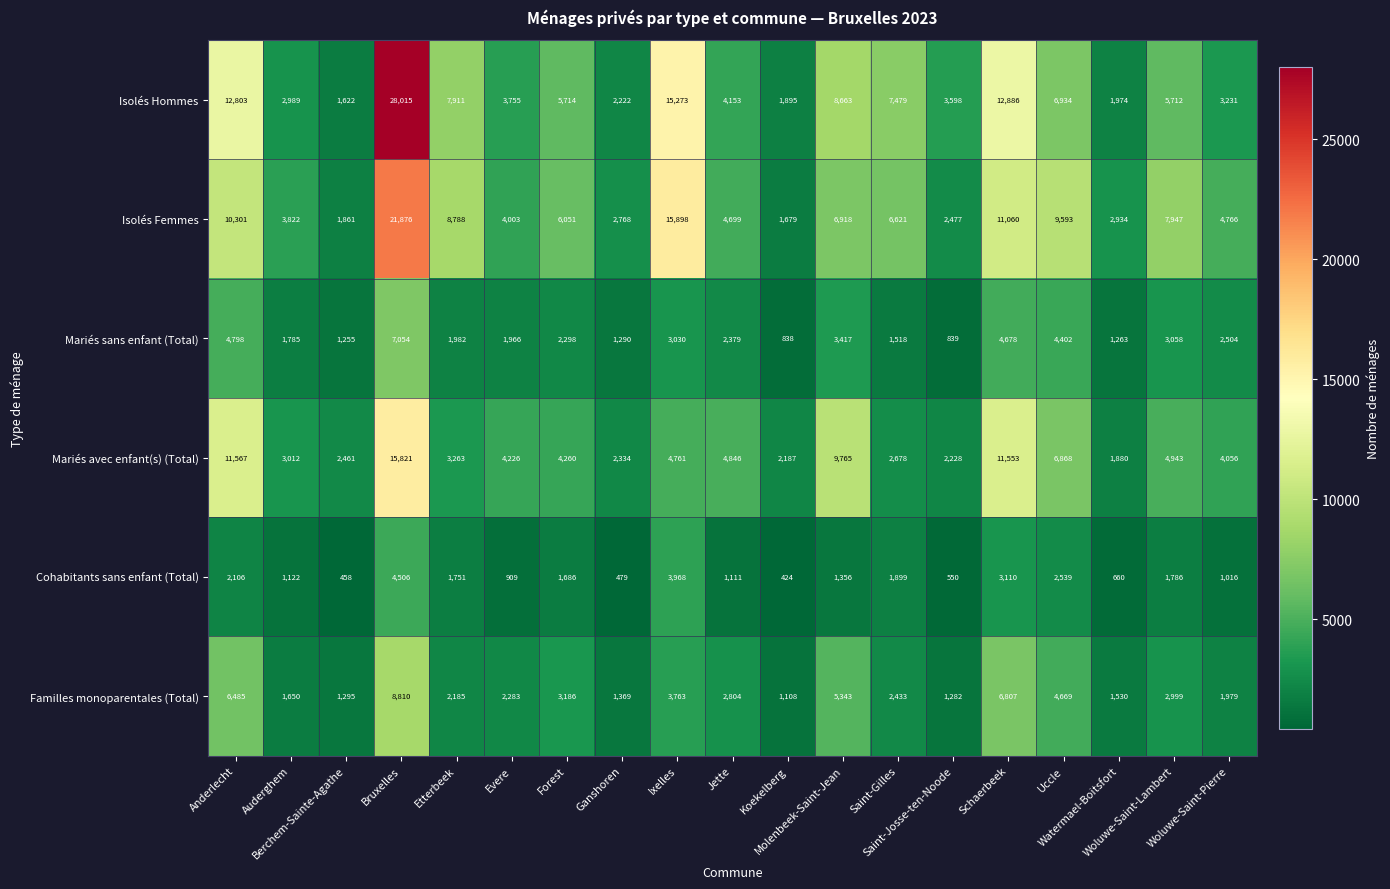

What is the minimum value for Cohabitants sans enfant (Total)?

424